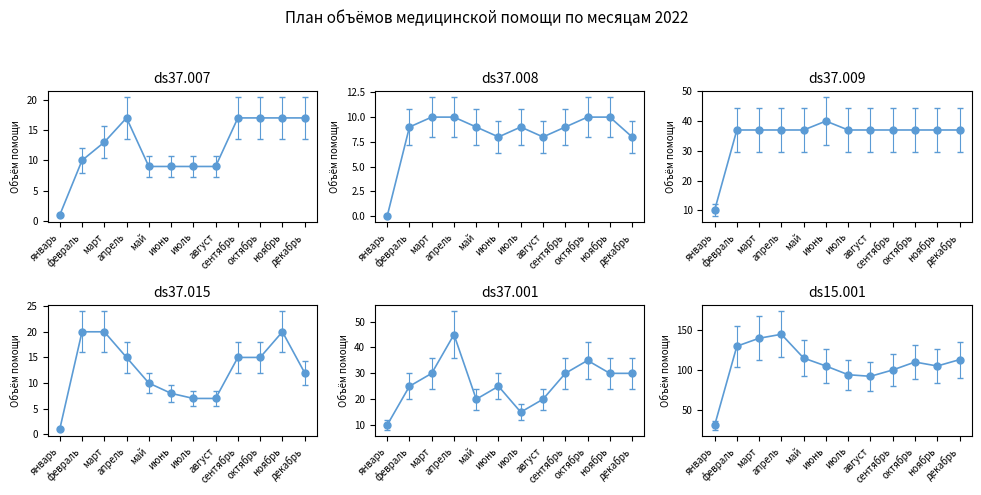

At which category is the sum across all series the highest?

апрель